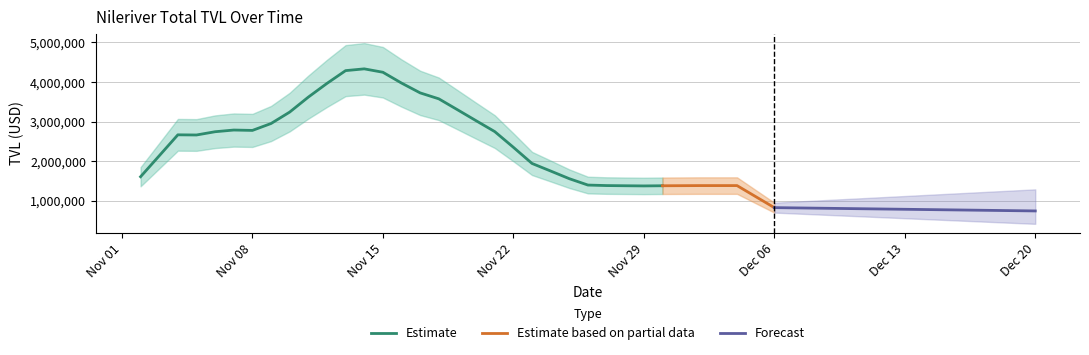

What is the ratio of the value at 25 to the value at 20?

0.6